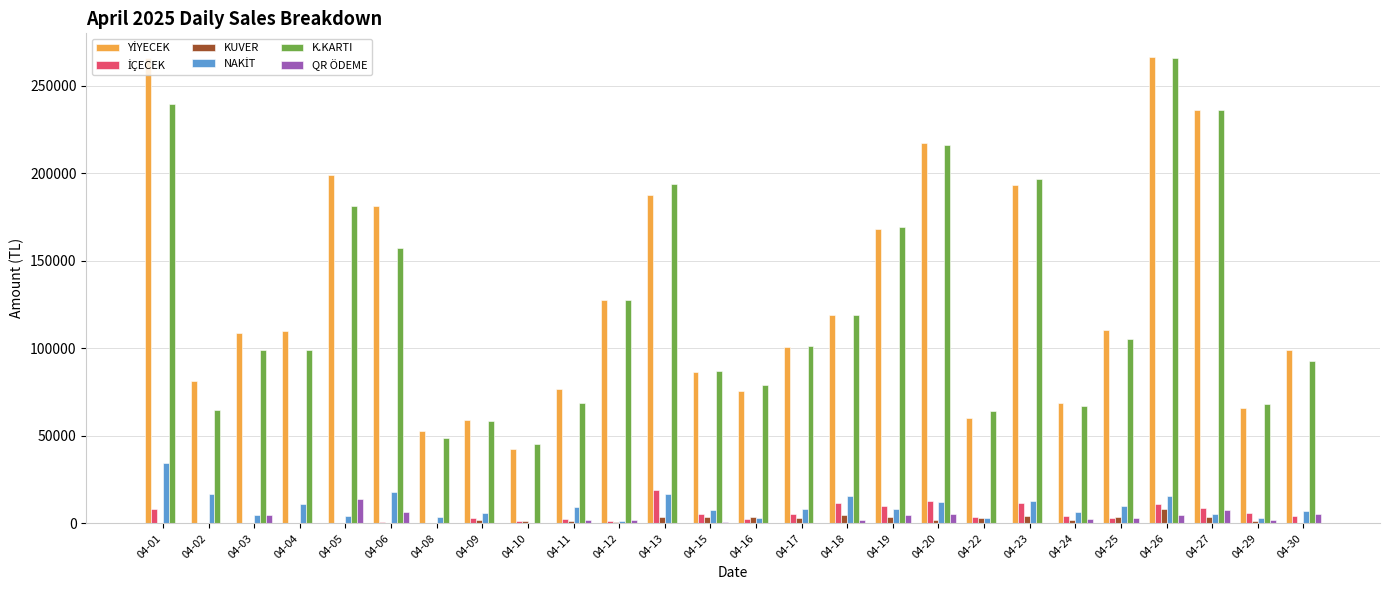

Read the YİYECEK value at 04-06.

181512.5